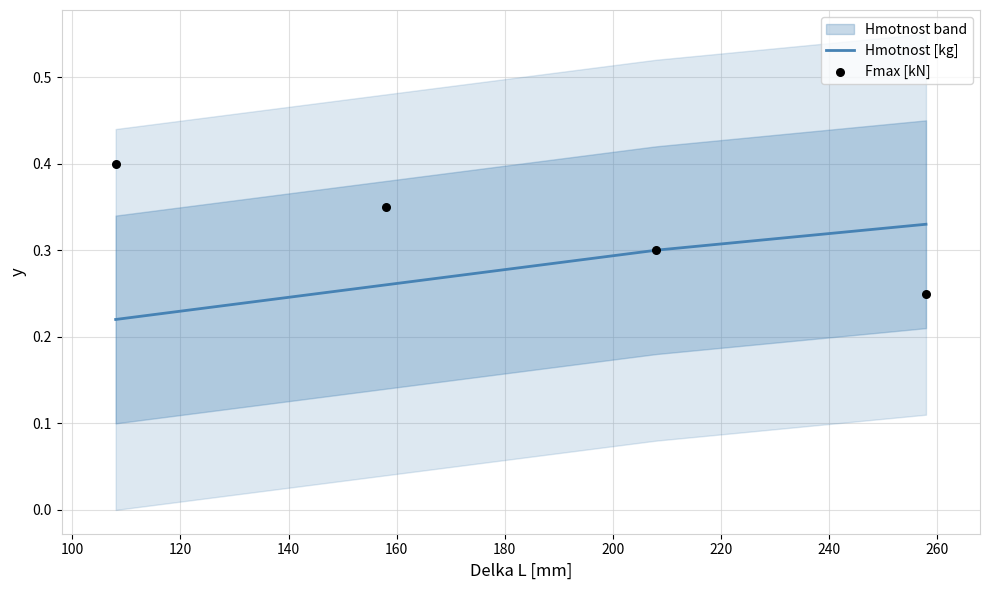

Between 258 and 158, which is larger?

158